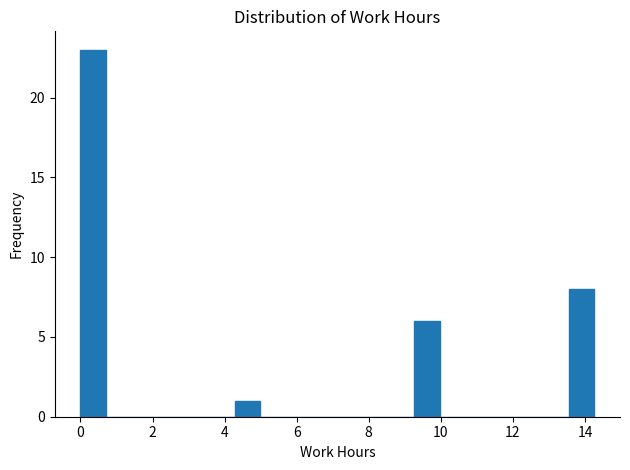

Around what value on the x-axis is the tallest bar? Give the approximate position of its centre, as read against the axis.

0.4